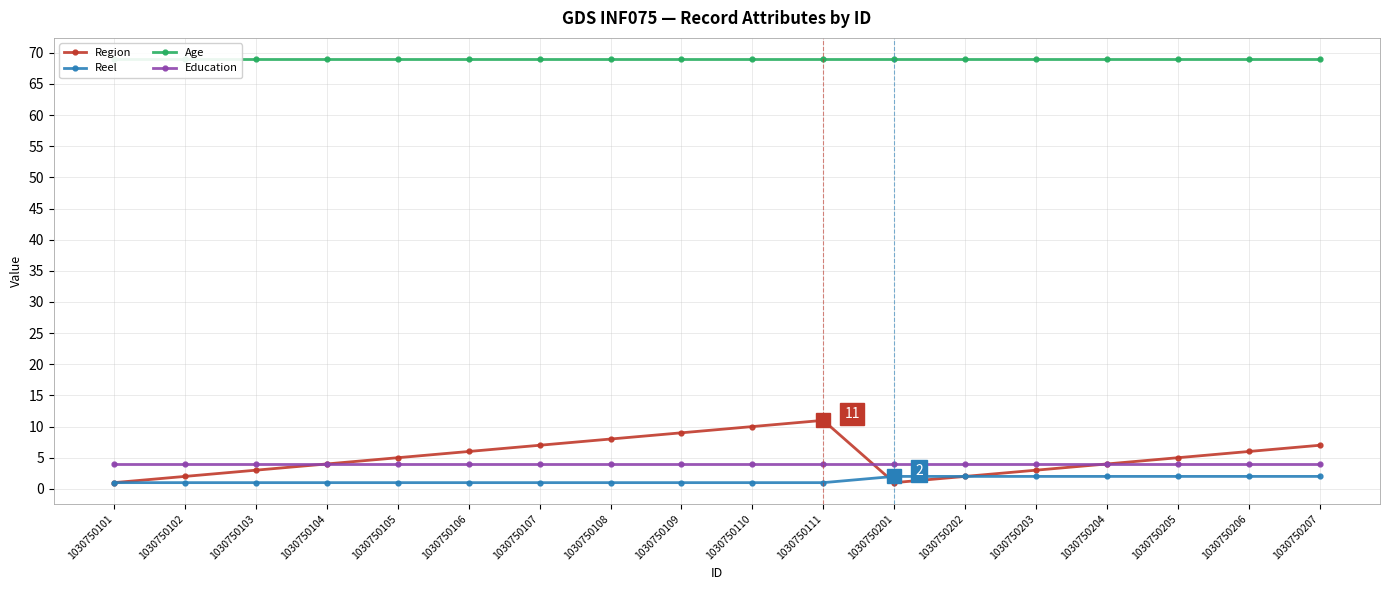

Which series has the largest total across all categories?

Age